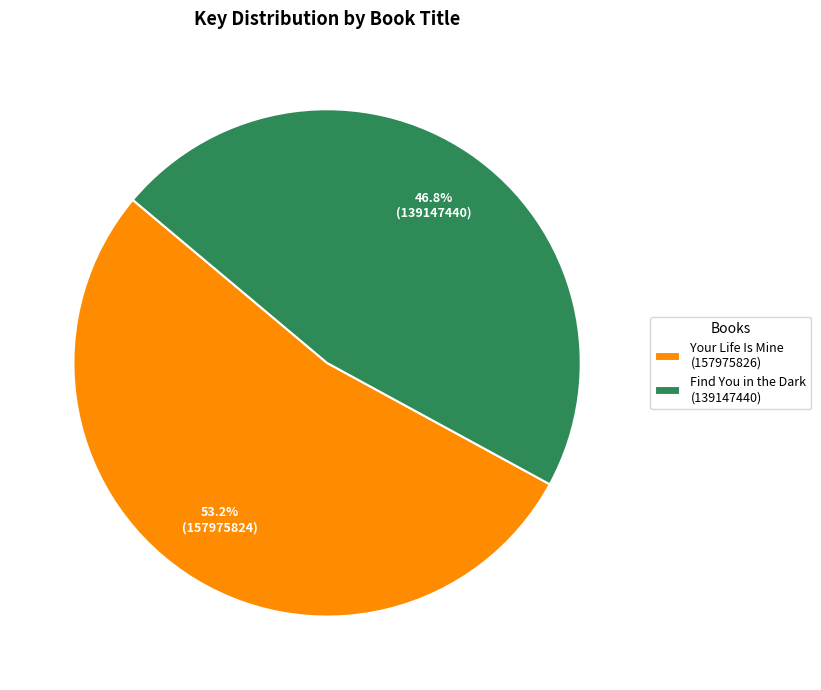

To the nearest percent, what is the difference between the largest and smallest slice percentages?

6%